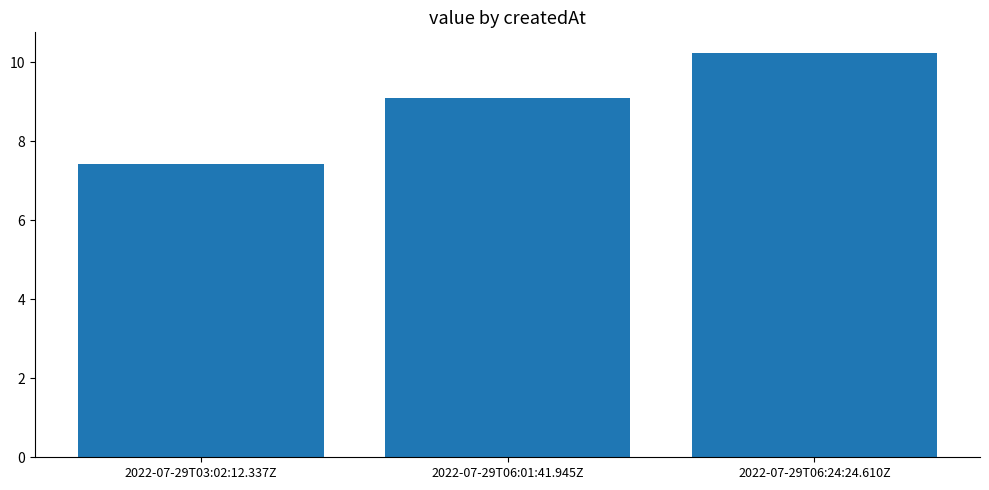

Is it true that the value at 2022-07-29T06:01:41.945Z is 2.5?

False